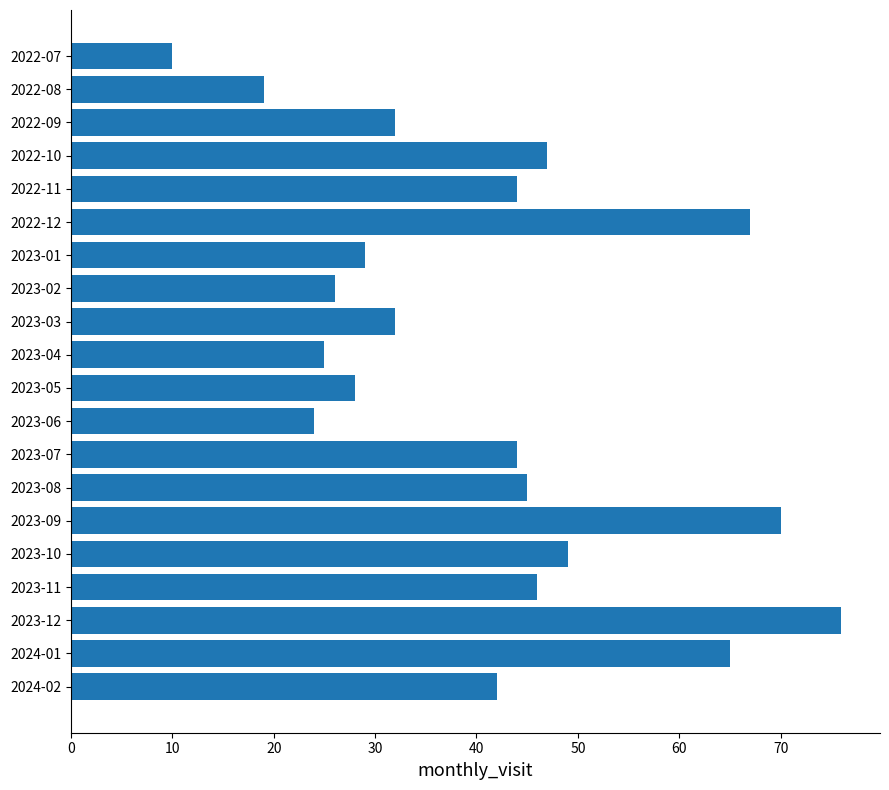

What is the smallest value displayed?

10